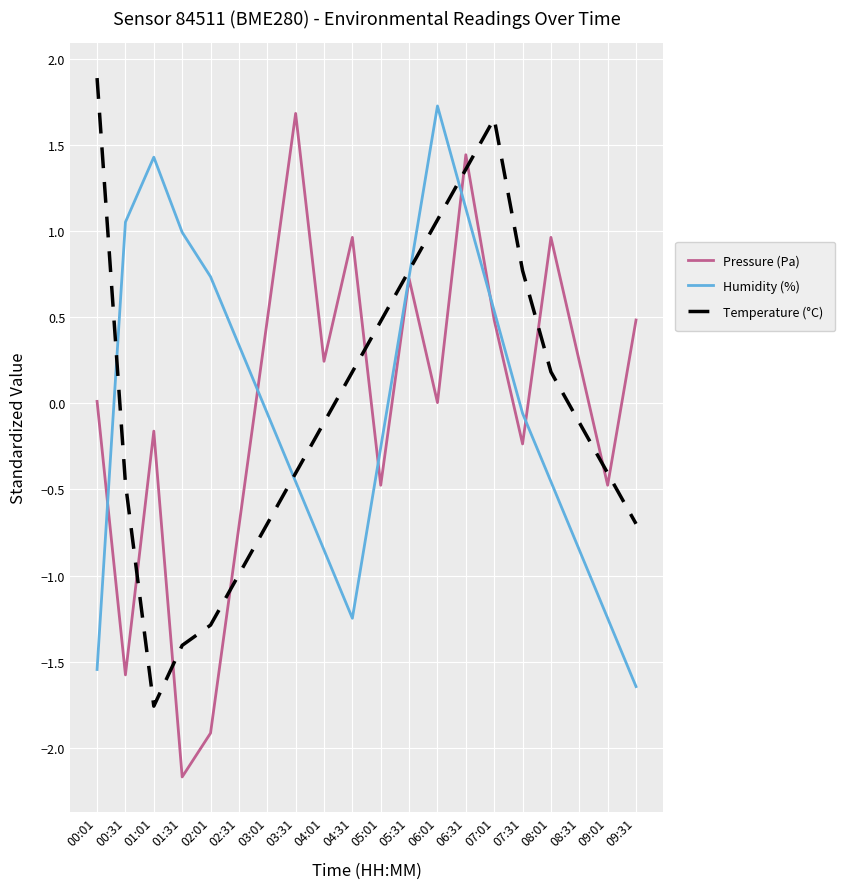

What position from the right is 02:31?

15